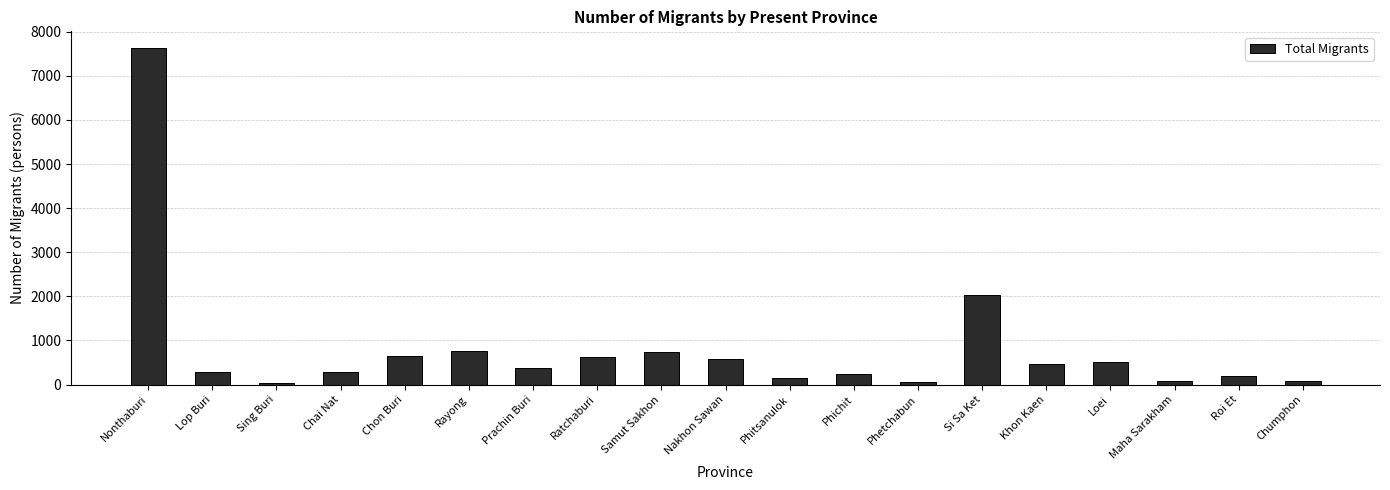

What is the ratio of the value at Maha Sarakham to the value at Nakhon Sawan?

0.2